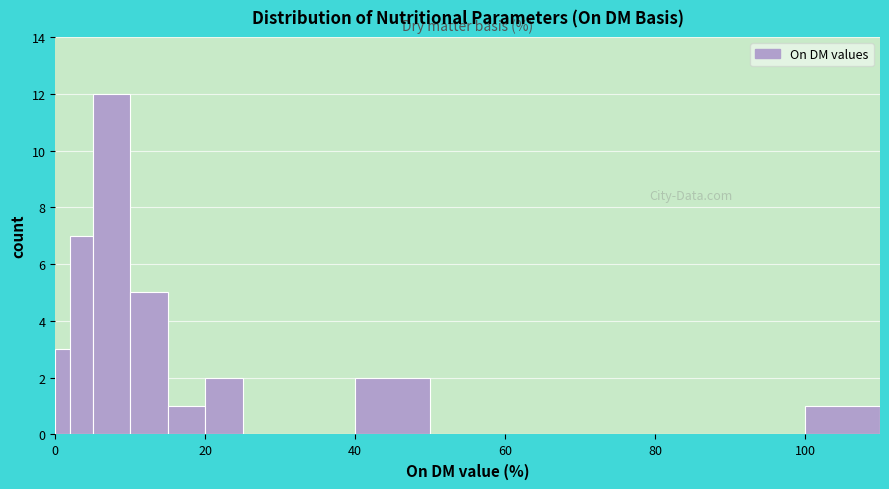

Read against the x-axis, roughly where is the centre of the tallest bar?

8